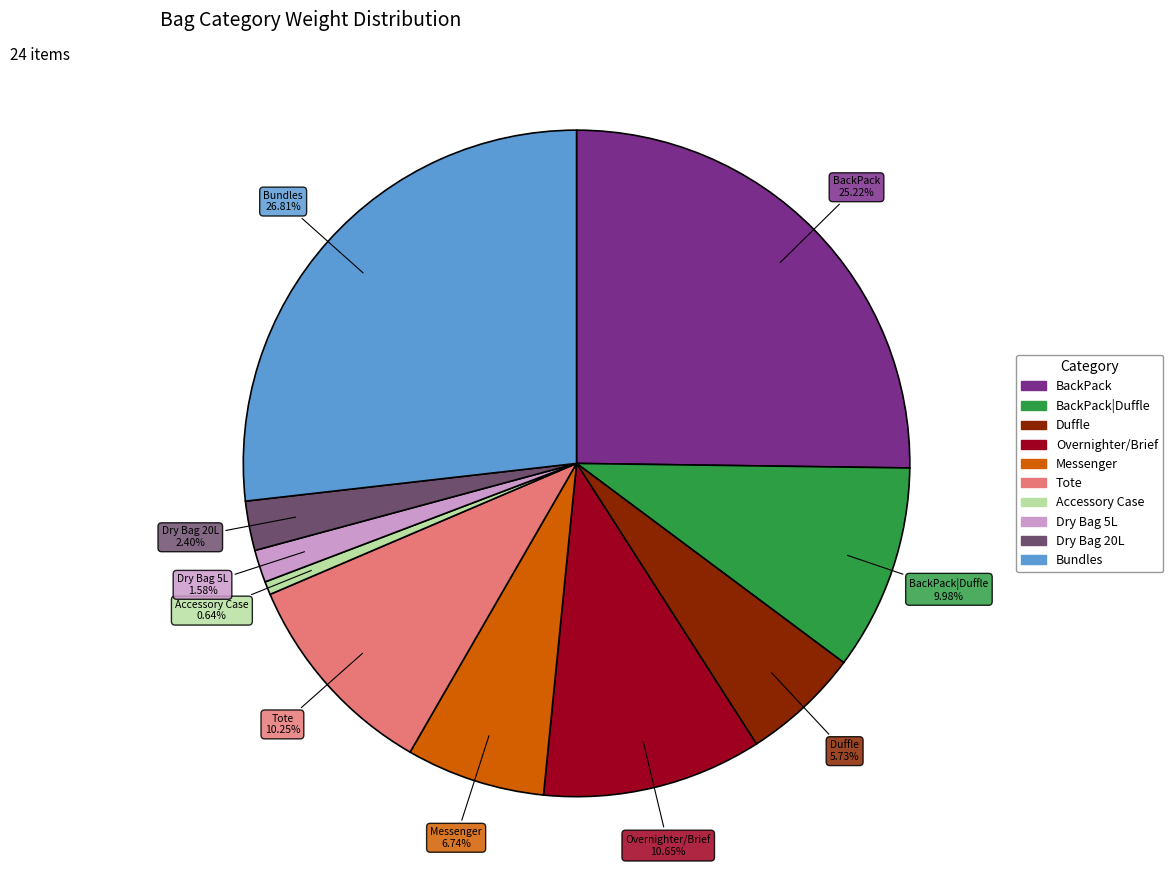

Does any single category account for the majority?

No